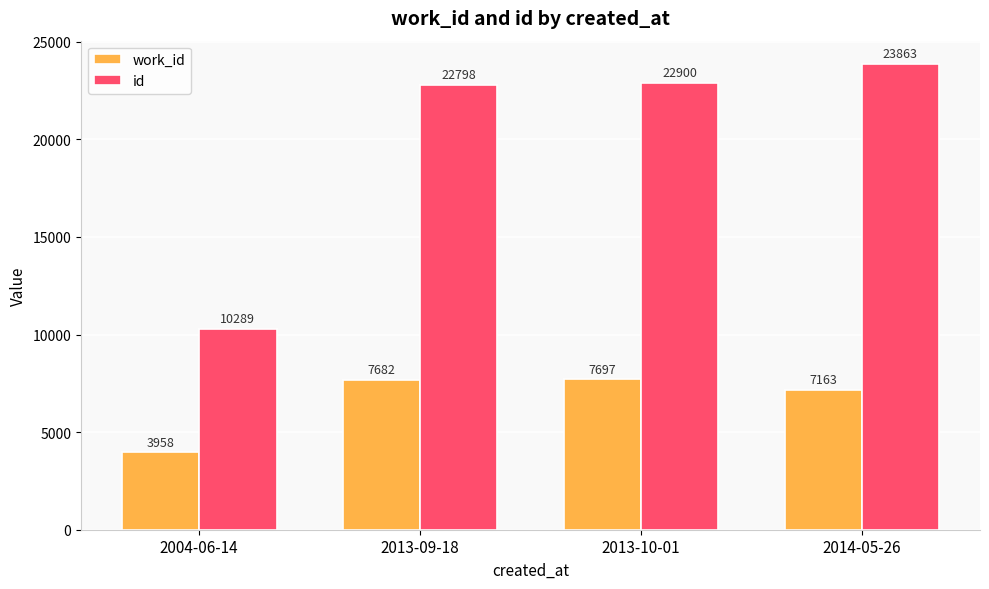

Between 2013-09-18 and 2013-10-01, which series saw the biggest shift?

id